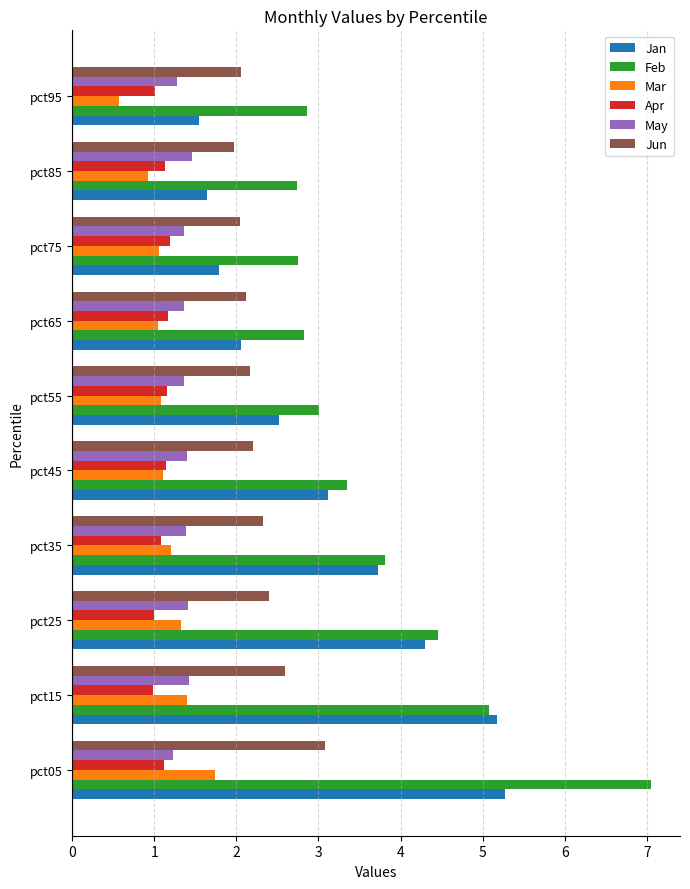

What is the minimum value for Jan?

1.5